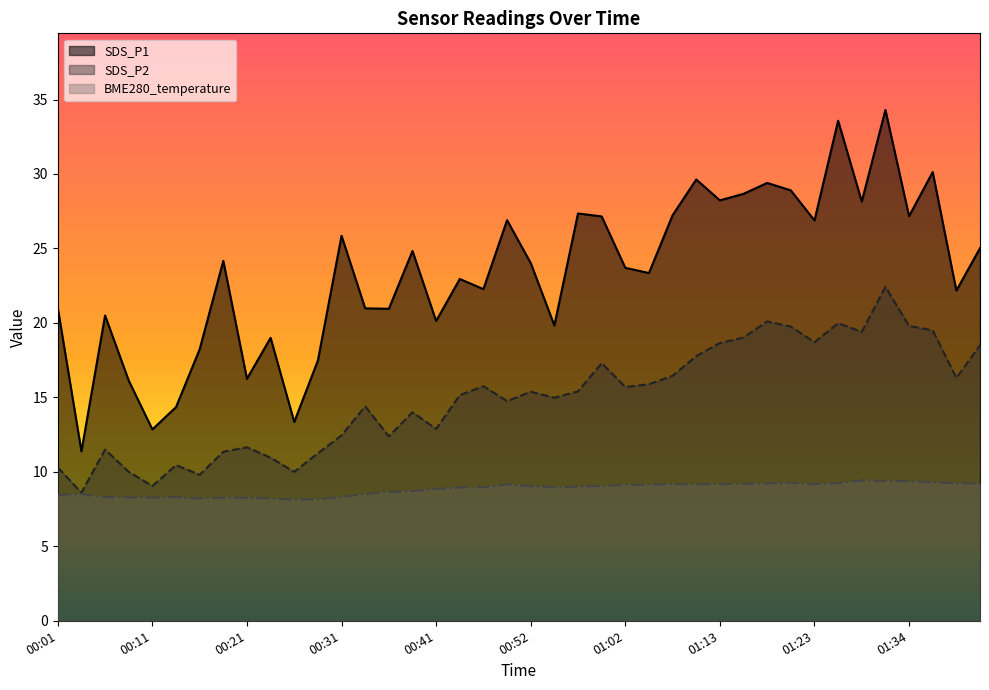

True or false: BME280_temperature and SDS_P2 intersect in this chart.

False